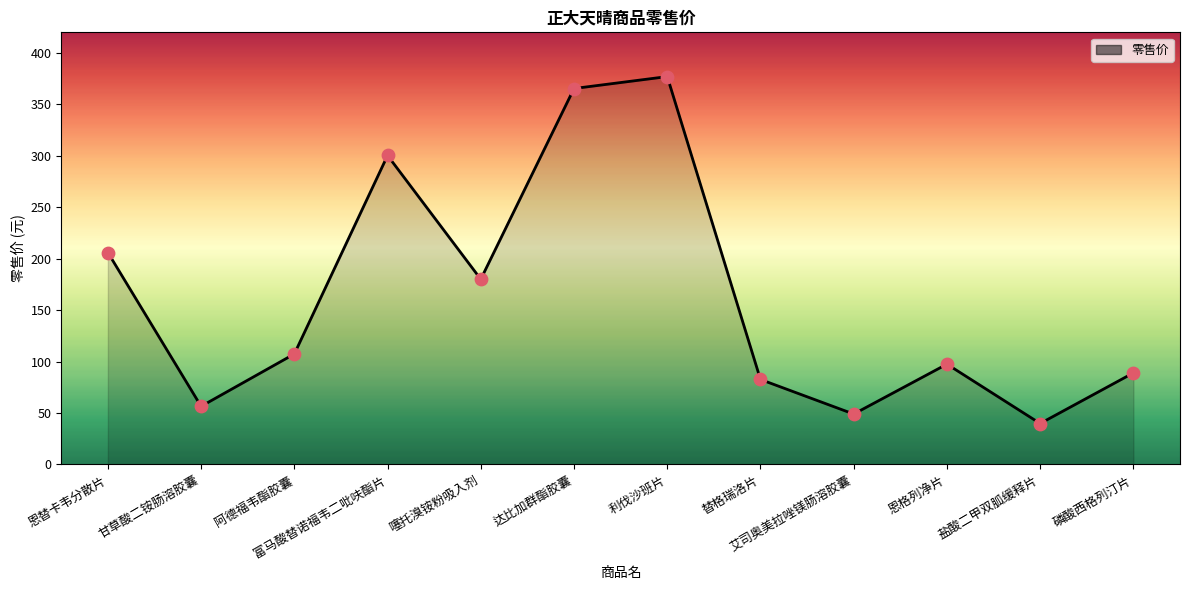

What is the change in value from 达比加群酯胶囊 to 恩格列净片?

-267.9